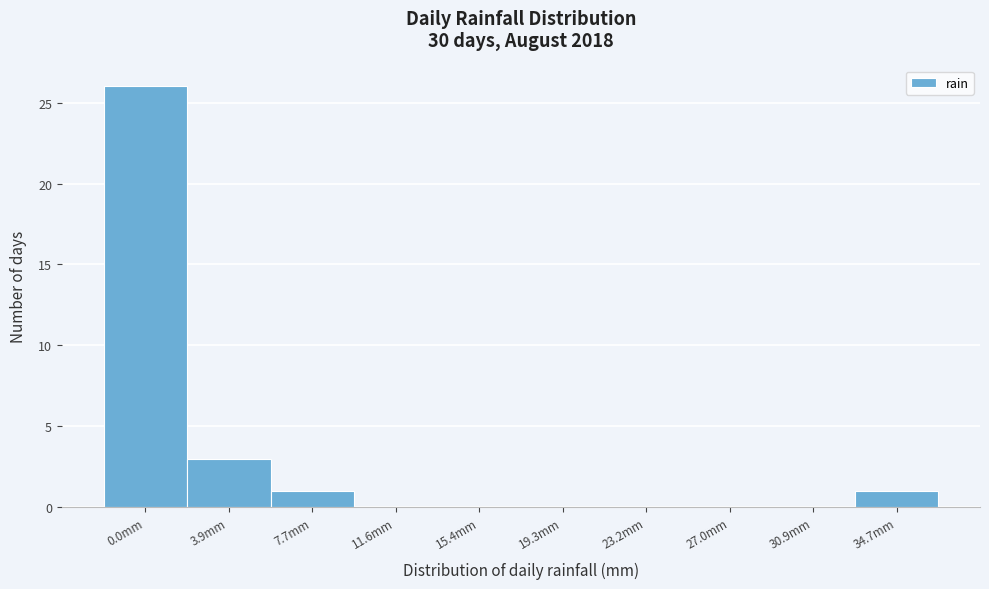

Reading left to right, extract all data points from this chart.

0.0mm=26	3.9mm=3	7.7mm=1	11.6mm=0	15.4mm=0	19.3mm=0	23.2mm=0	27.0mm=0	30.9mm=0	34.7mm=1